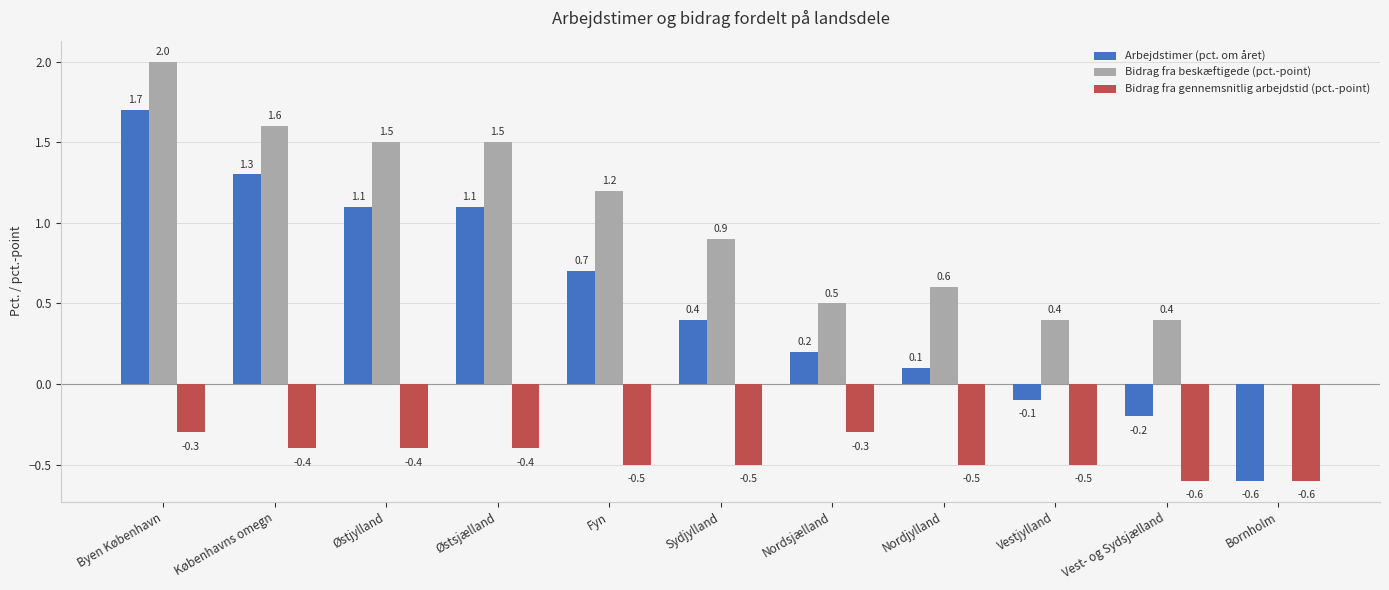

How many values in Bidrag fra beskæftigede (pct.-point) are above zero?

10